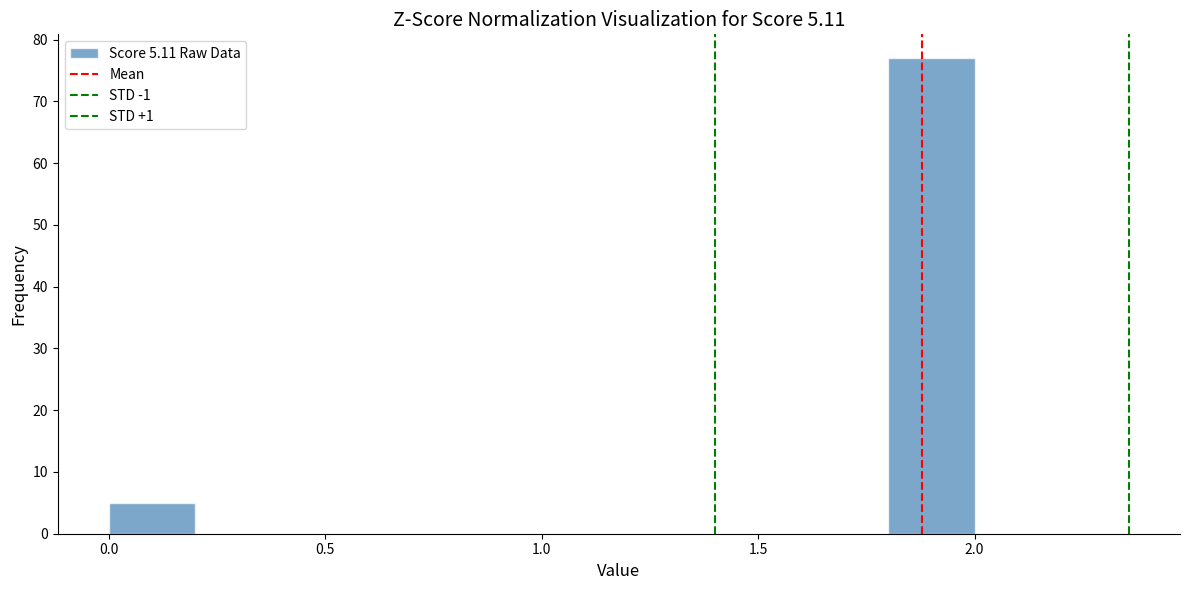

Reading left to right, transcribe this chart: for each bar, give the range it covers on the x-axis and its height. The values are not printed on the chart, so give them approximately, as read against the axis.

0.0 to 0.2: 5
0.2 to 0.4: 0
0.4 to 0.6: 0
0.6 to 0.8: 0
0.8 to 1.0: 0
1.0 to 1.2: 0
1.2 to 1.4: 0
1.4 to 1.6: 0
1.6 to 1.8: 0
1.8 to 2.0: 77